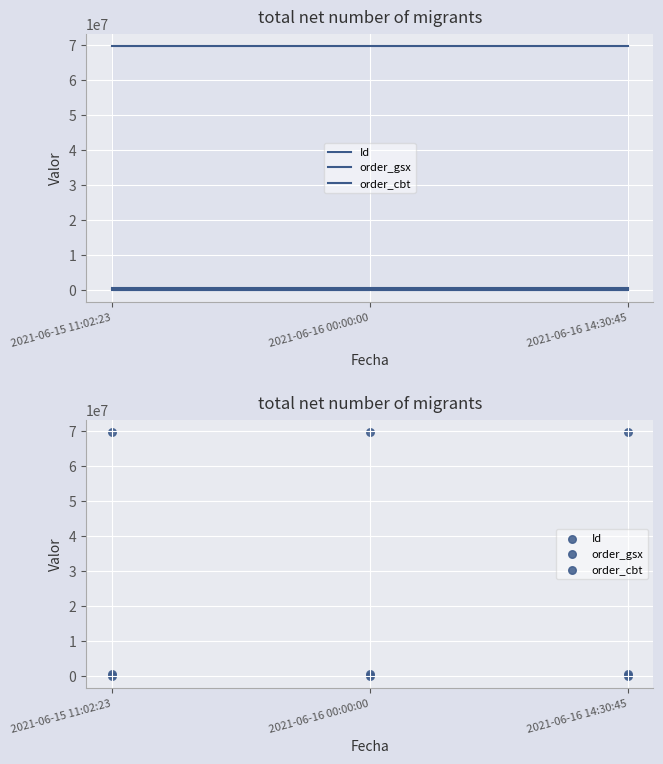

Which series reaches the minimum Y coordinate?

order_cbt